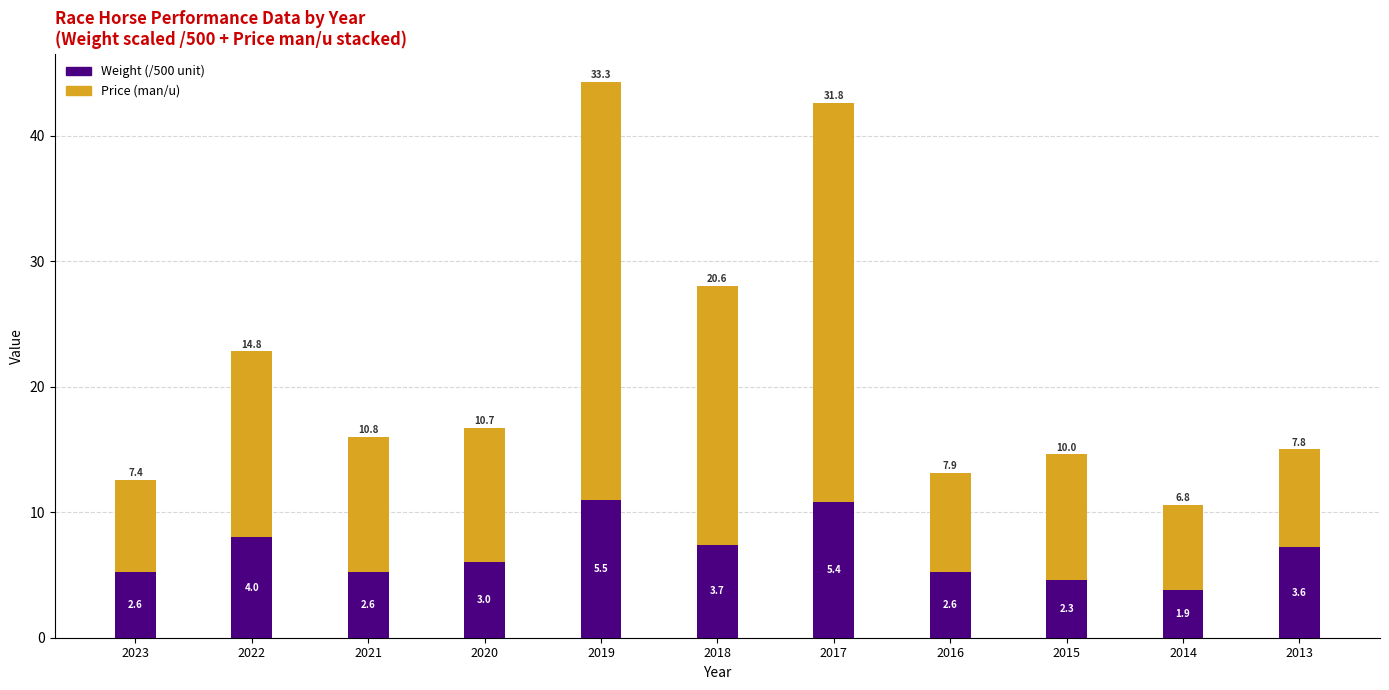

What is the sum of the Weight (/500 unit) values at 2015 and 2022?

12.6